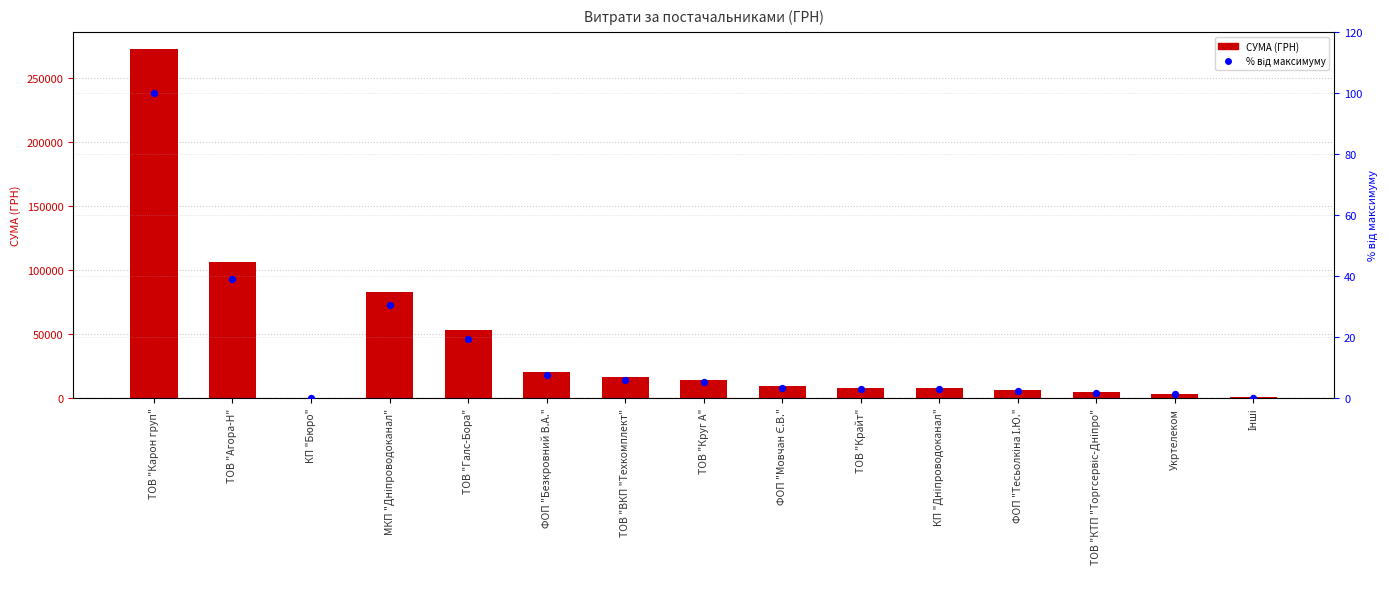

Which series reaches the maximum Y coordinate?

СУМА (ГРН)